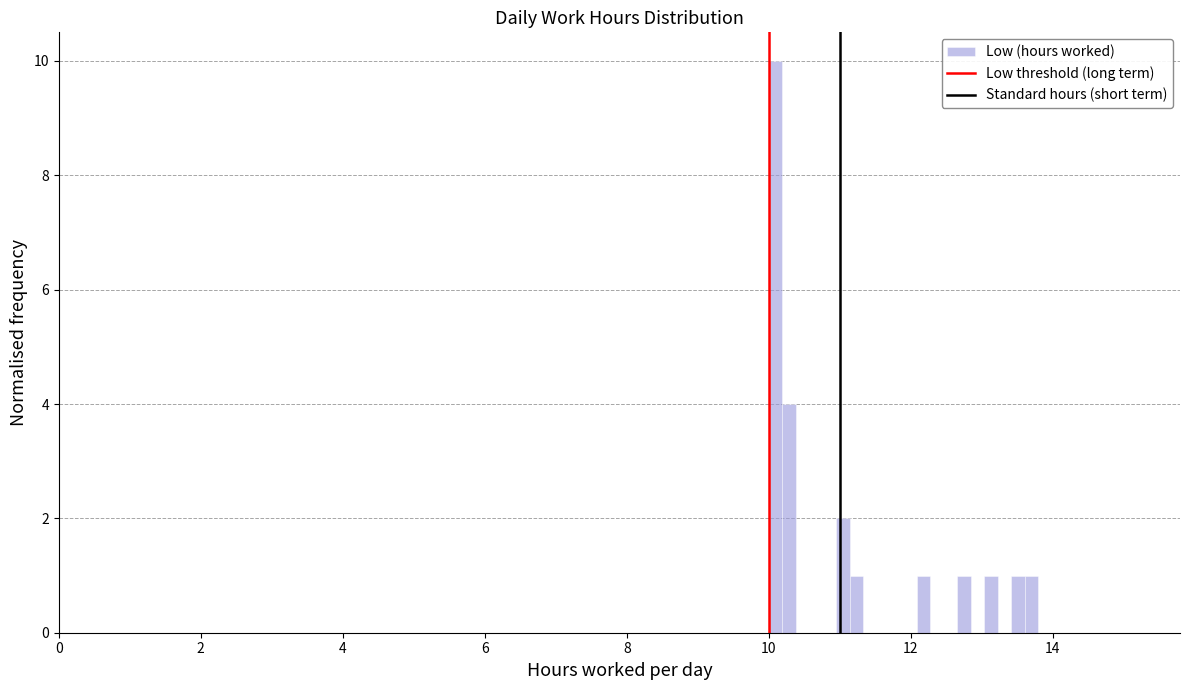

Around what value on the x-axis is the tallest bar? Give the approximate position of its centre, as read against the axis.

10.0